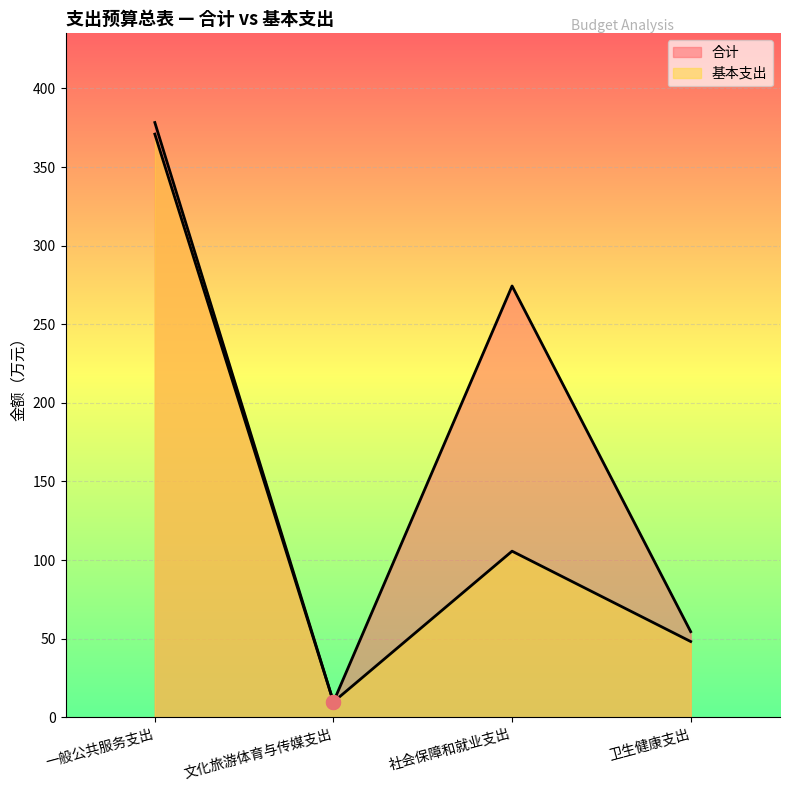

List the series in order of their overall mean, highest first.

合计, 基本支出